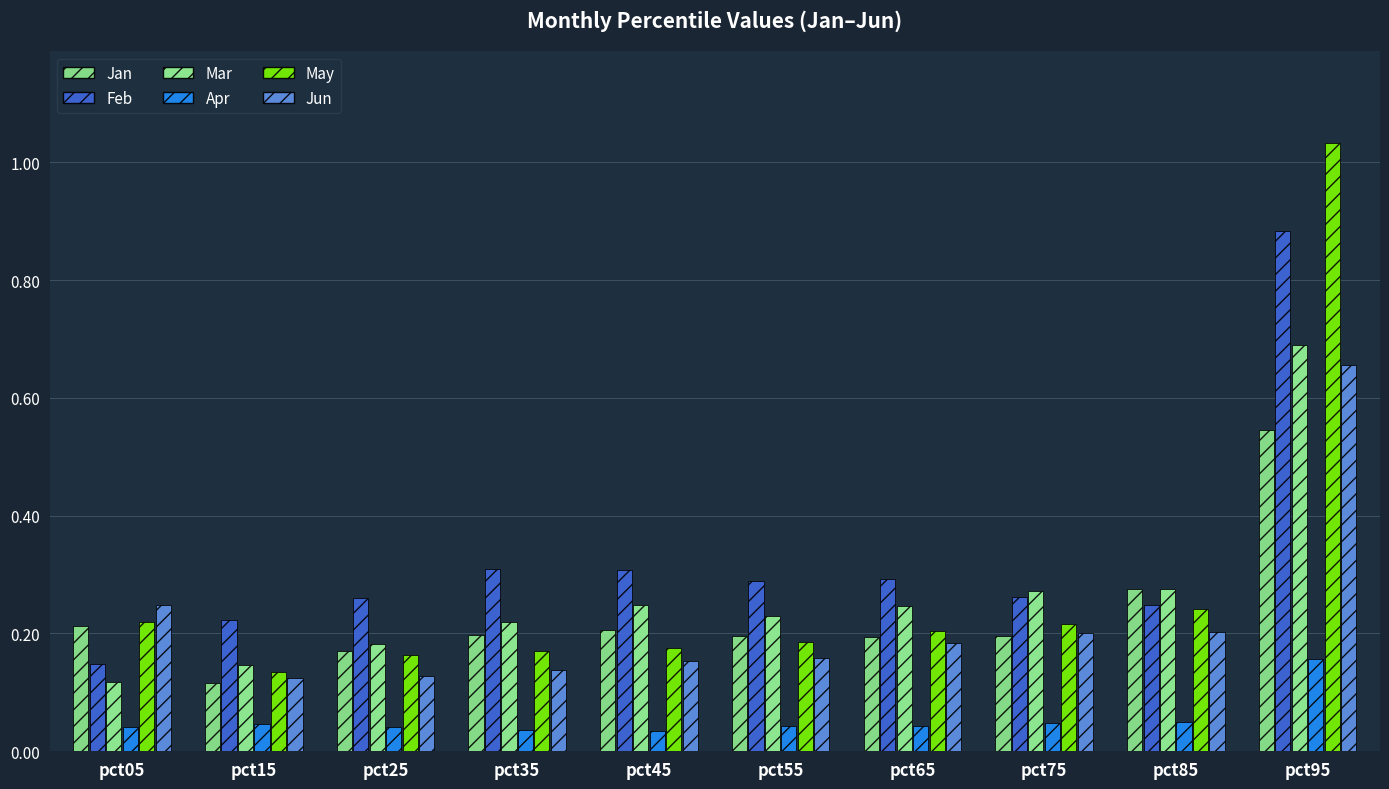

At which label does Apr reach its peak?

pct95